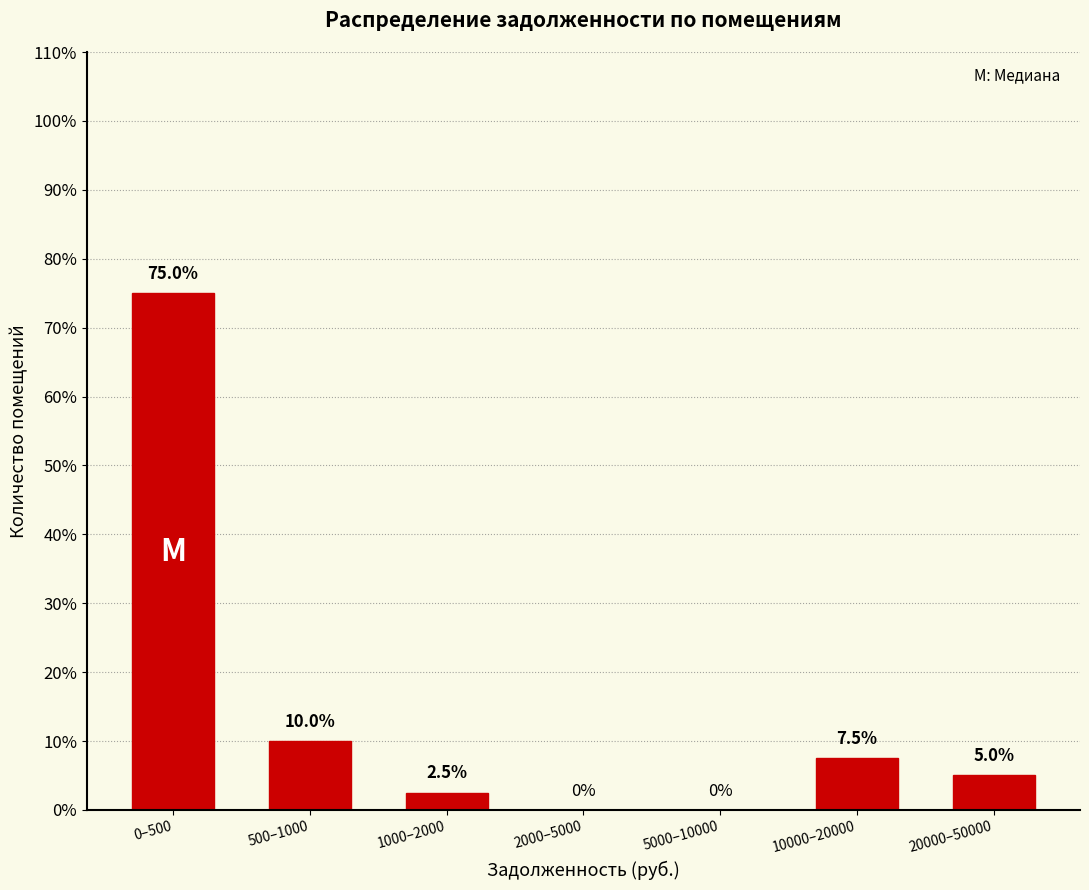

Reading left to right, transcribe all the data shown in this chart.

0–500=75.0	500–1000=10.0	1000–2000=2.5	2000–5000=0.0	5000–10000=0.0	10000–20000=7.5	20000–50000=5.0